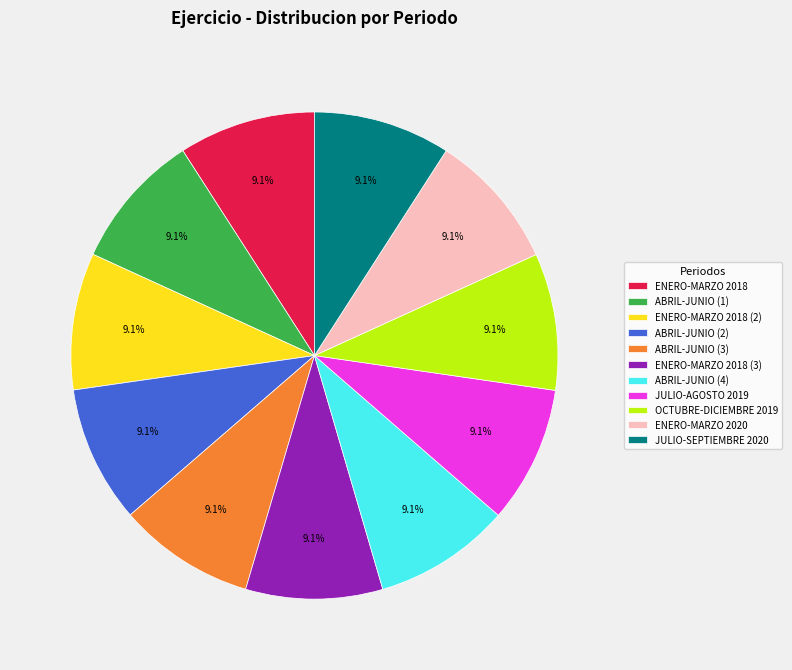

To the nearest percent, what is the average slice percentage?

9%